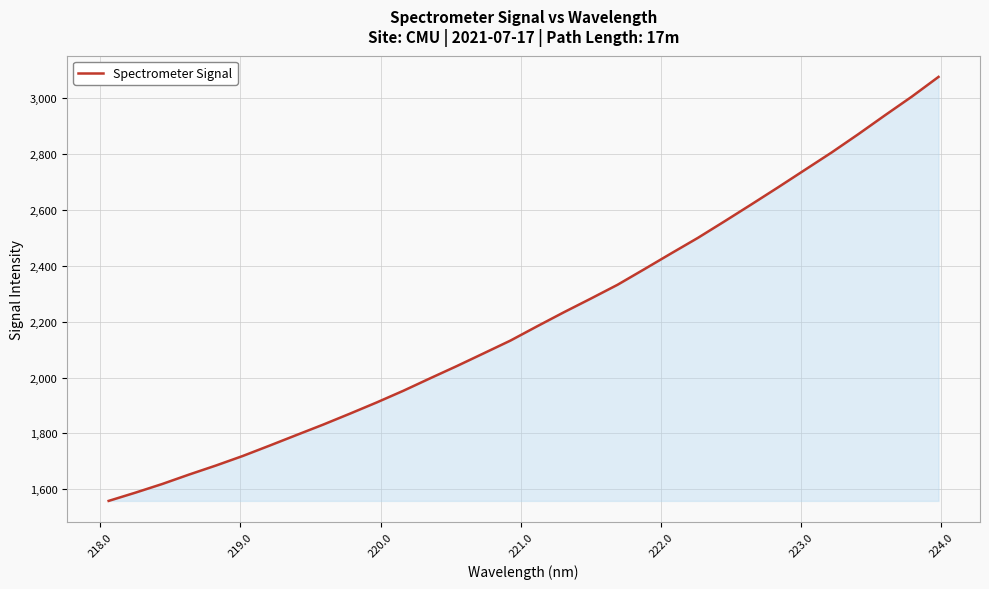

Does the chart display data point markers on the line(s)?

No